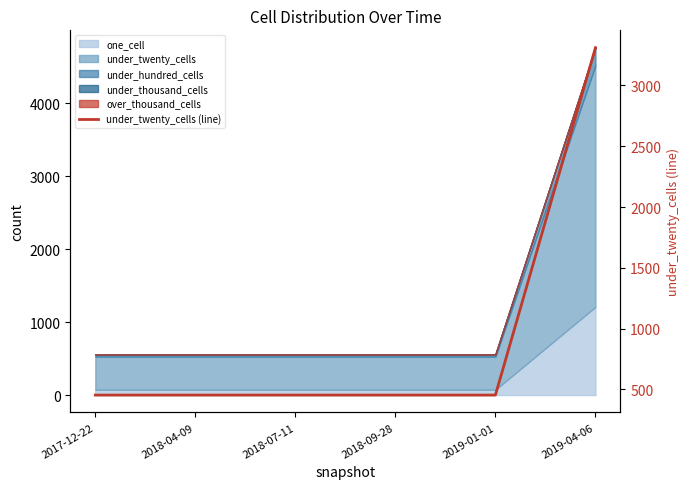

Where is the data nearest to the value 1882?

2017-12-22